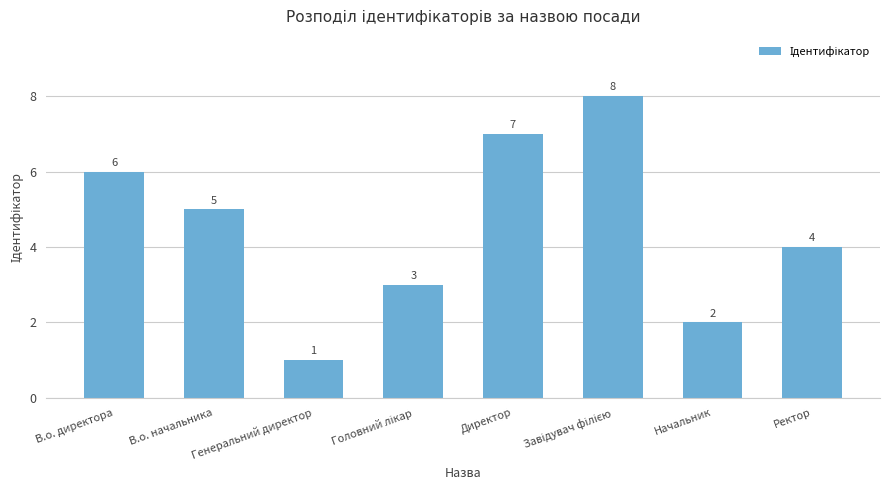

Which label corresponds to the smallest value in the chart?

Генеральний директор